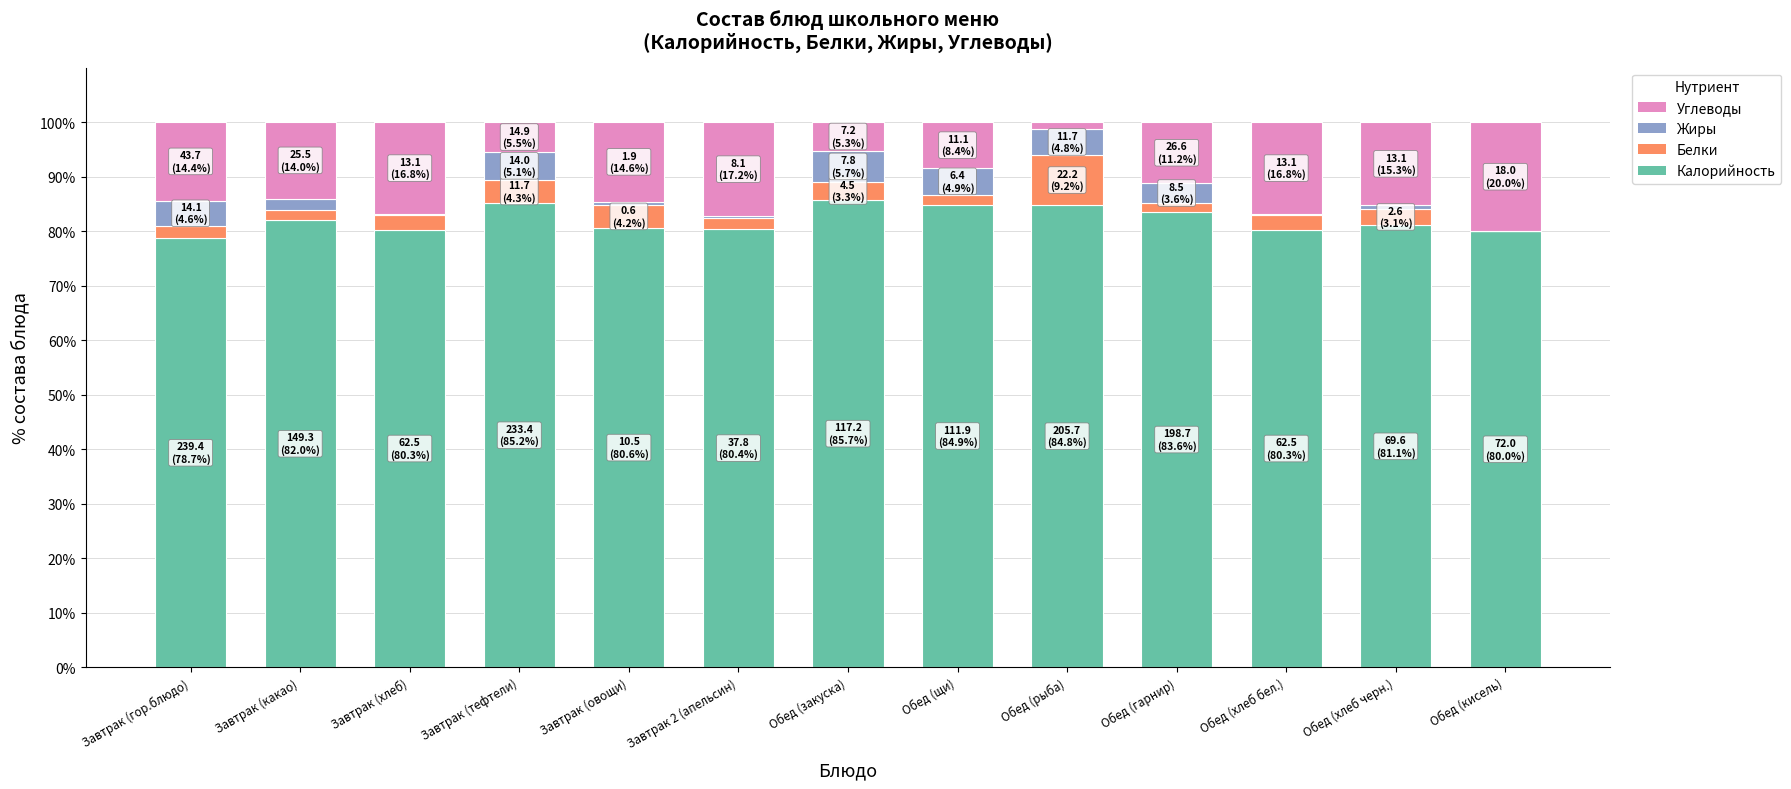

True or false: Калорийность has a value of 80.4 at Завтрак 2 (апельсин).

True